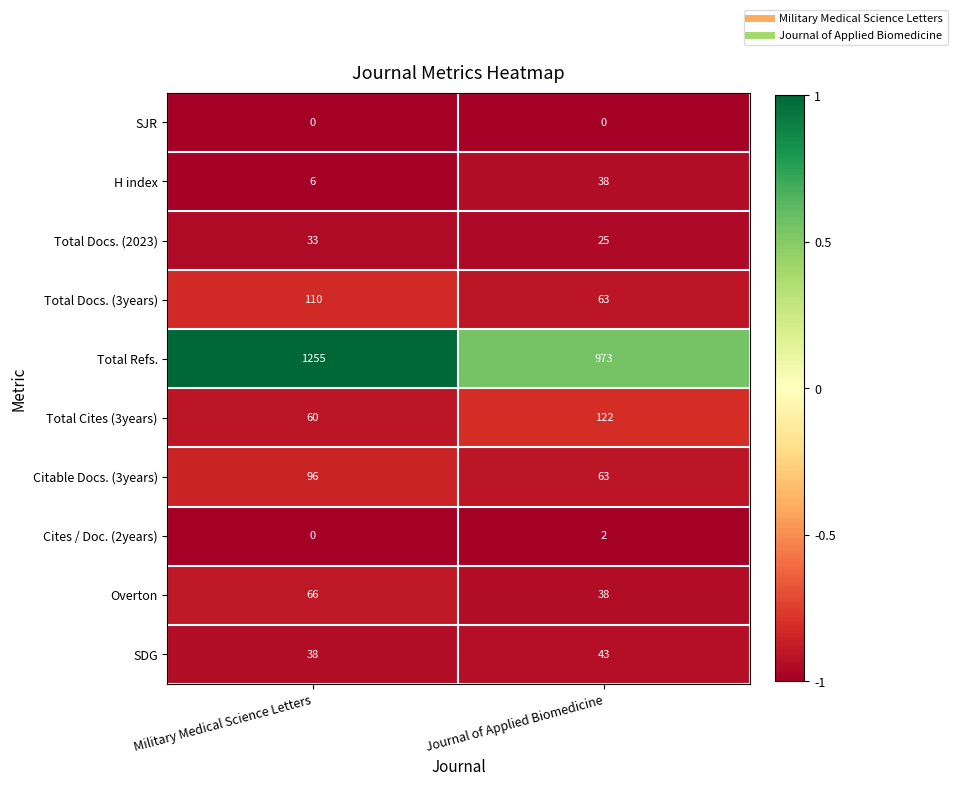

What is the difference between the highest and lowest values at Journal of Applied Biomedicine?

973